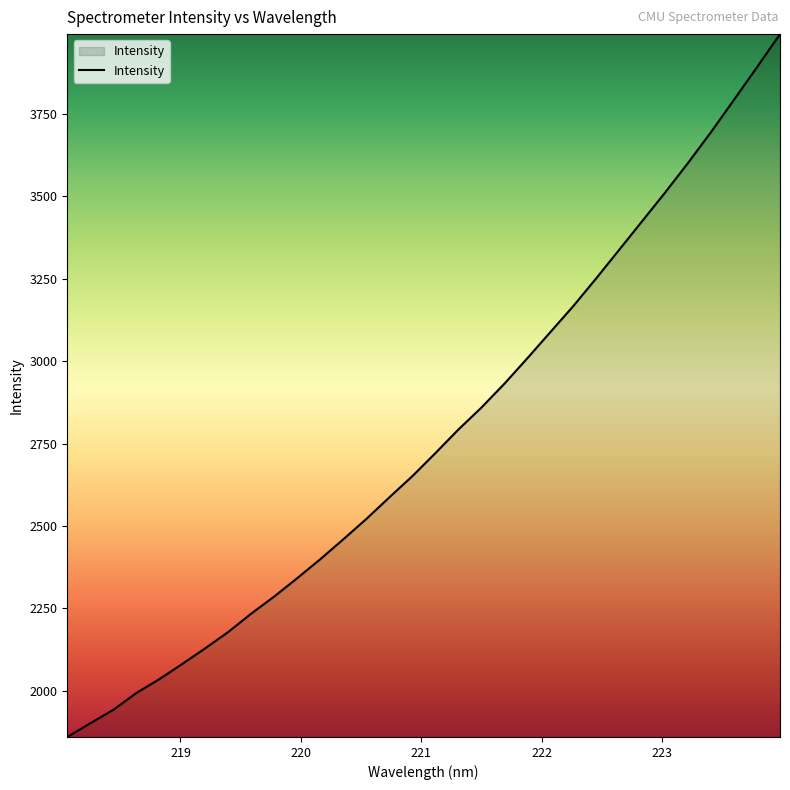

How many values are below 2720?

16